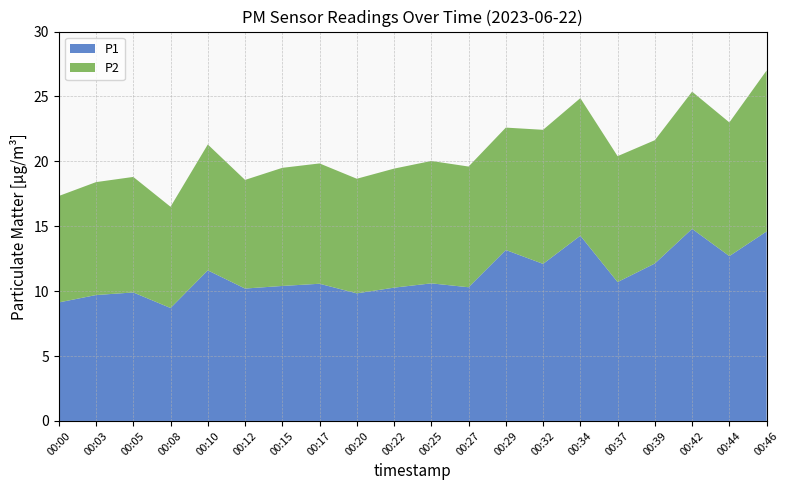

Reading left to right, list all the values displayed in this chart.

P1: 9.1	9.7	9.9	8.7	11.6	10.2	10.4	10.6	9.8	10.3	10.6	10.3	13.2	12.1	14.3	10.7	12.1	14.8	12.7	14.6
P2: 8.2	8.7	8.9	7.8	9.7	8.4	9.1	9.3	8.8	9.2	9.4	9.3	9.4	10.3	10.6	9.7	9.5	10.6	10.3	12.4